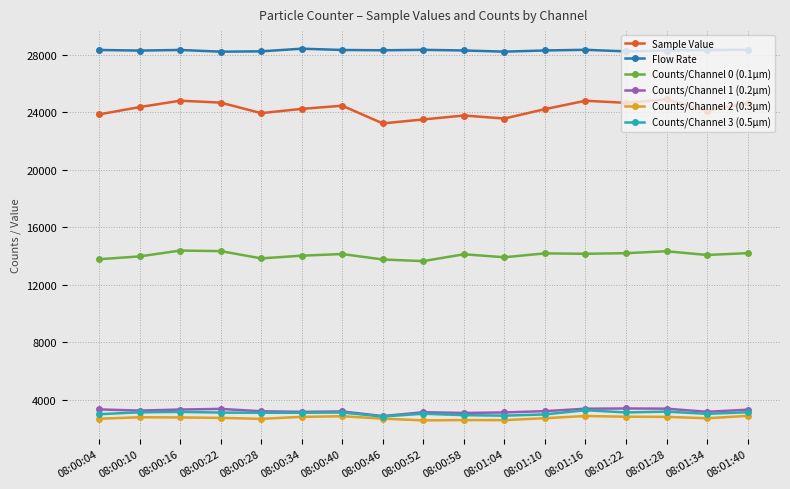

Count the number of data series in this chart.

6